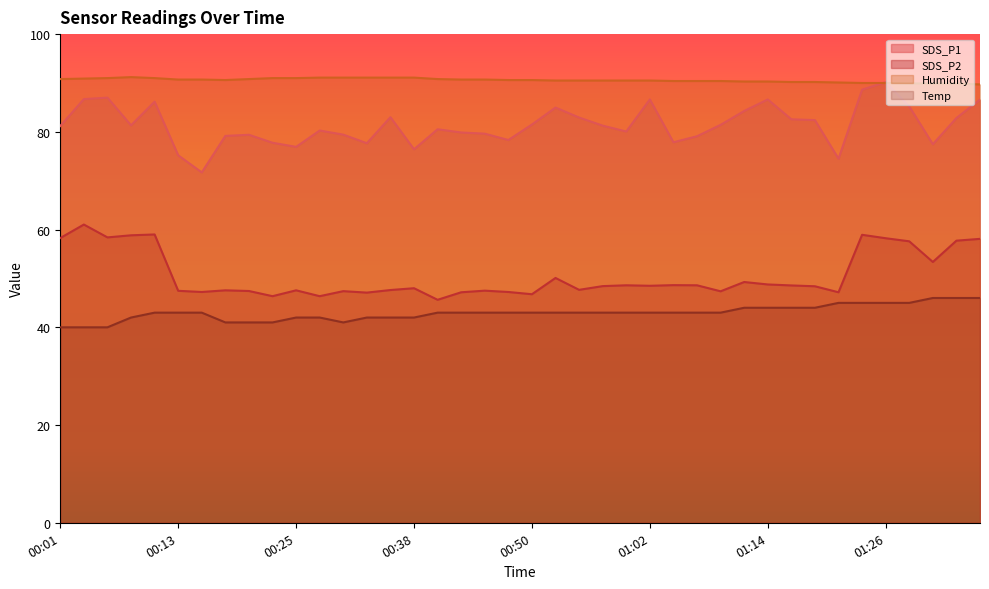

At which label does SDS_P1 reach its minimum?

00:16